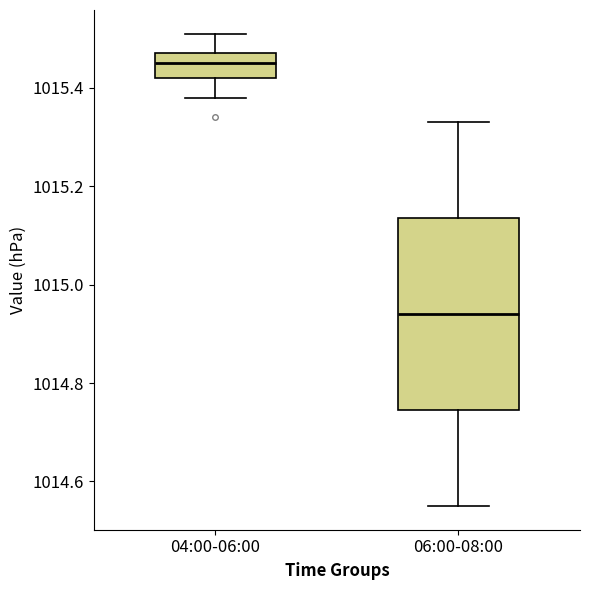

Which box's median line is the lowest?

06:00-08:00